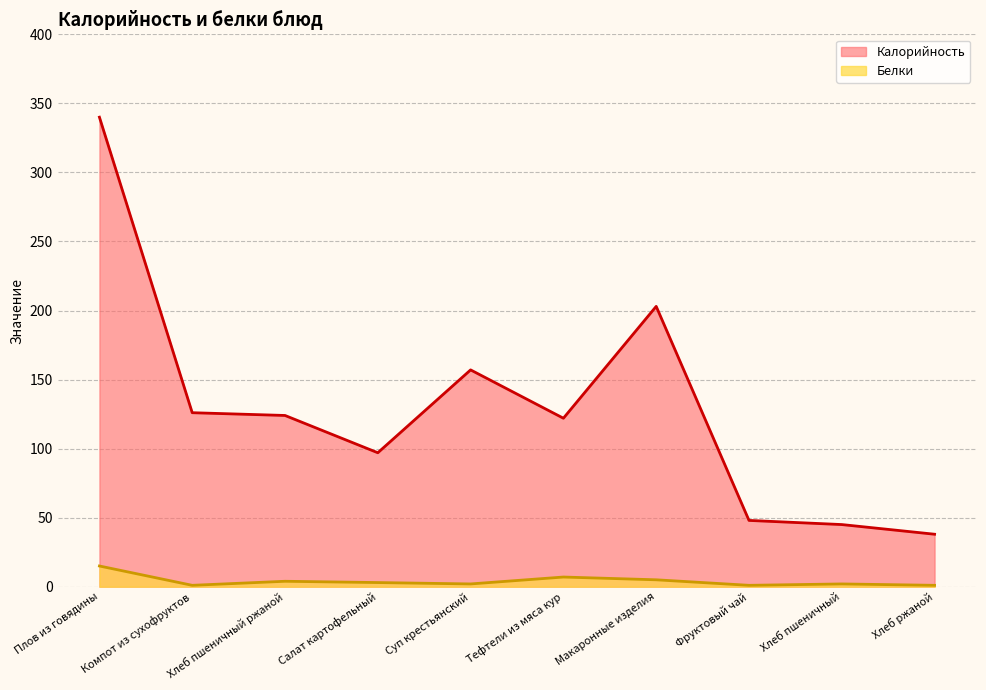

The Белки series shows 1.0 at Фруктовый чай. True or false?

True